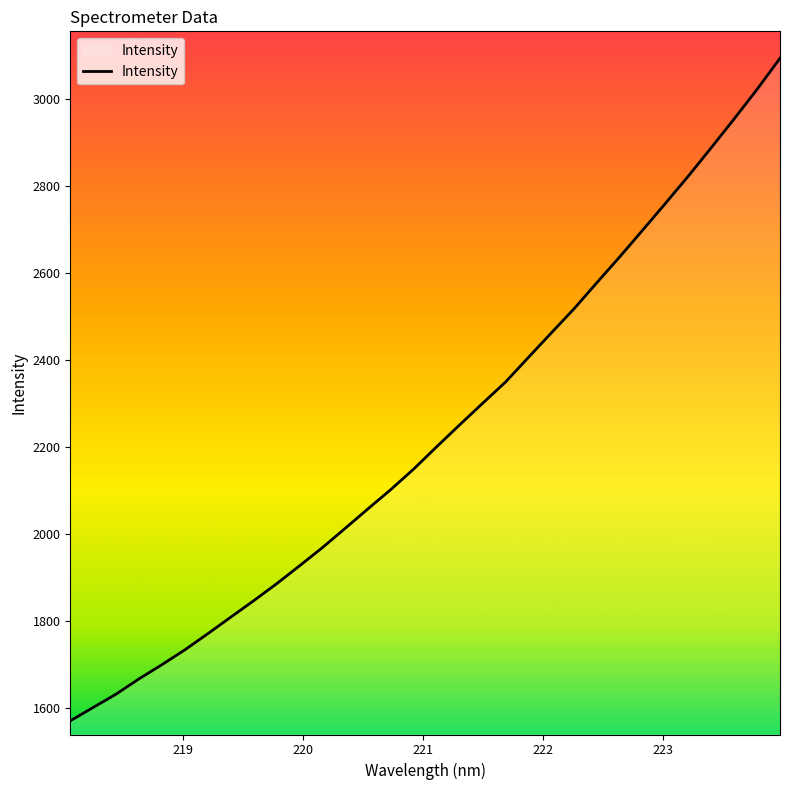

What is the greatest value displayed?

3092.6